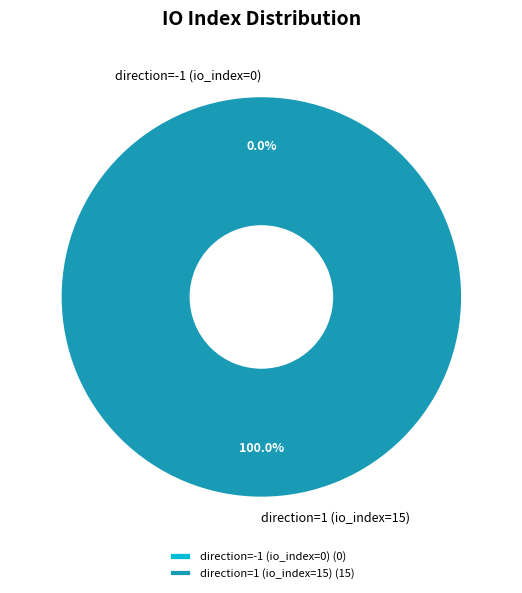

What percentage is the direction=1 (io_index=15) slice, to the nearest percent?

100%